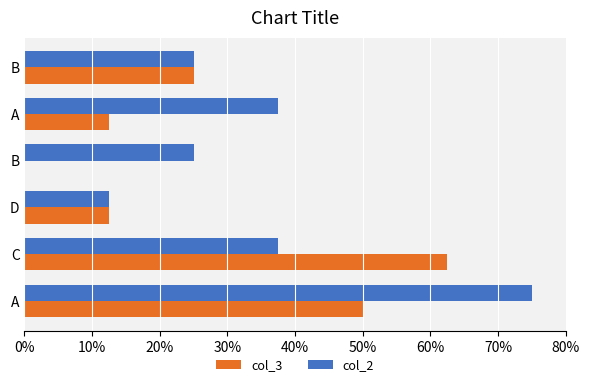

Rank the series by their average value, from highest to lowest.

col_2, col_3